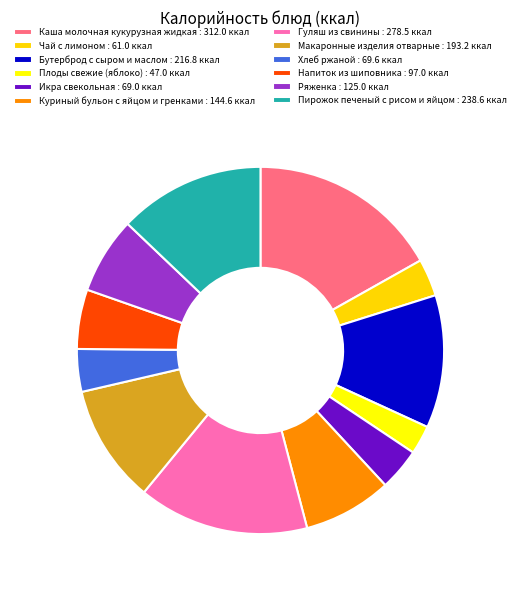

To the nearest percent, what is the difference between the Напиток из шиповника and Куриный бульон с яйцом и гренками slice percentages?

3%